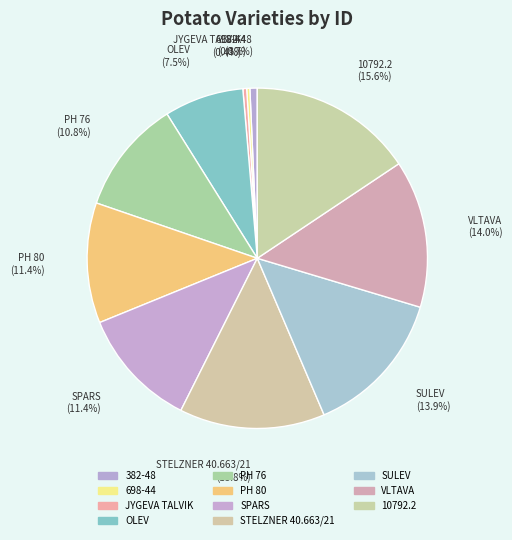

To the nearest percent, what is the combined percentage of JYGEVA TALVIK and 10792.2?

16%